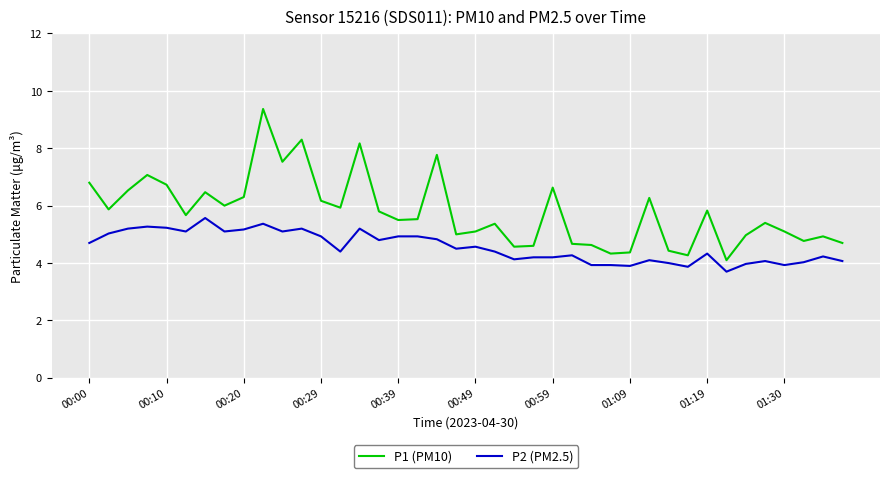

True or false: P2 (PM2.5) and P1 (PM10) intersect in this chart.

False